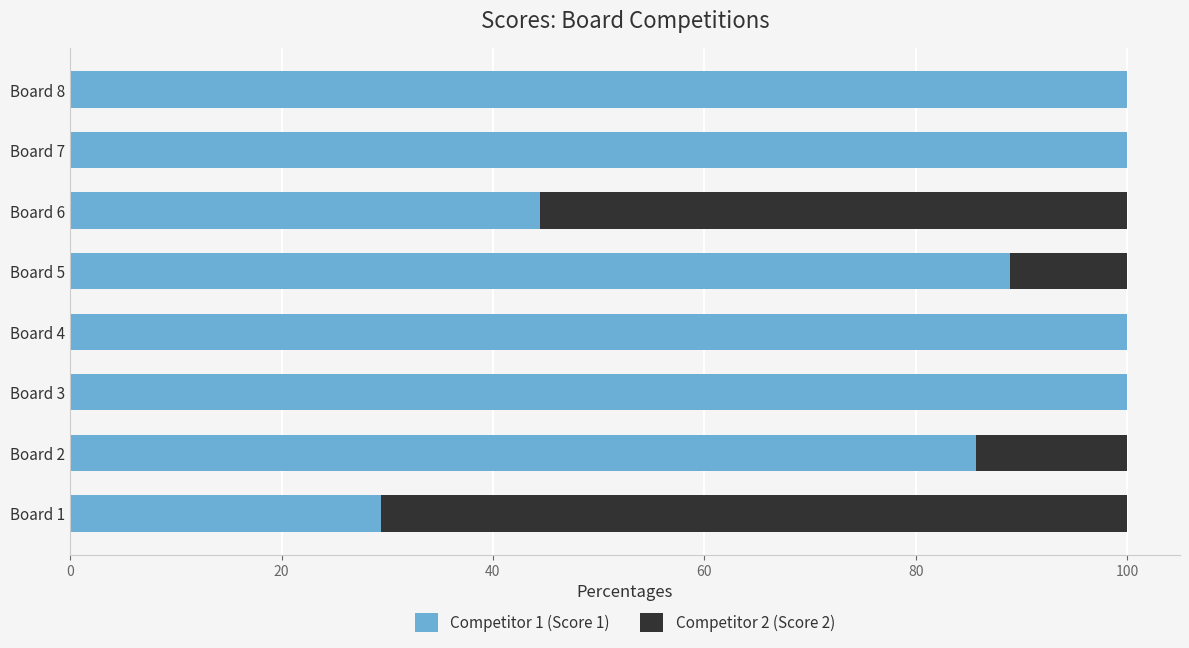

What is the maximum value for Competitor 1 (Score 1)?

100.0